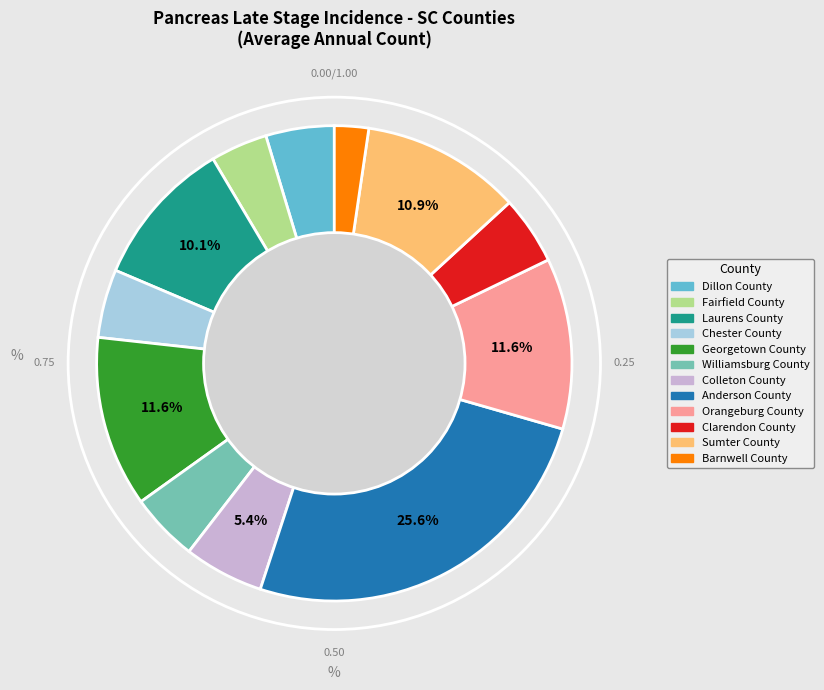

To the nearest percent, what is the difference between the Clarendon County and Barnwell County slice percentages?

2%